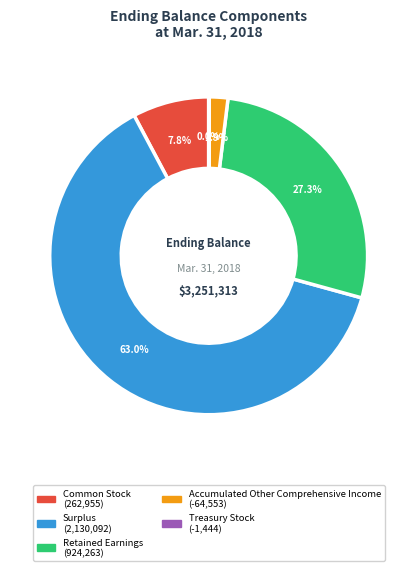

Between Retained Earnings and Common Stock, which is larger?

Retained Earnings